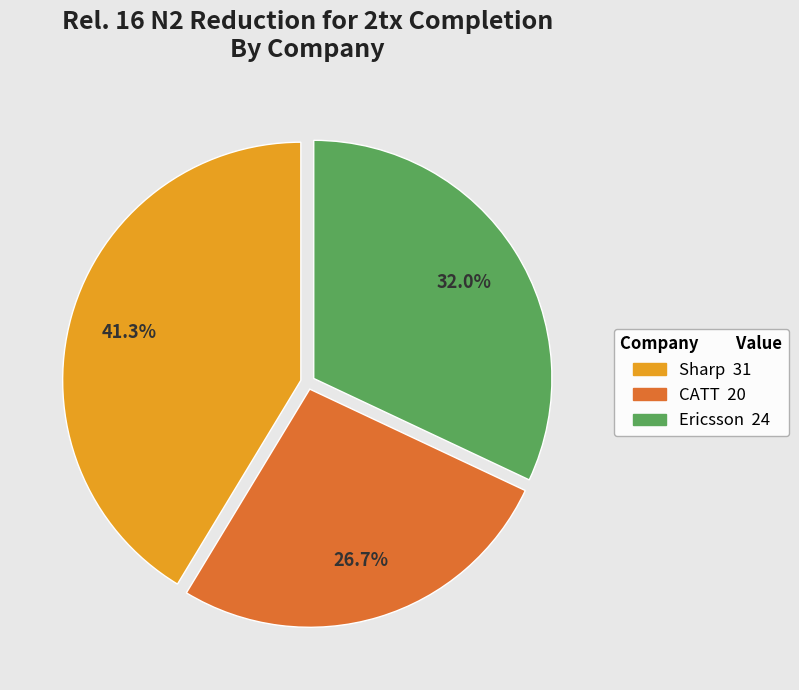

Which slice is the largest?

Sharp